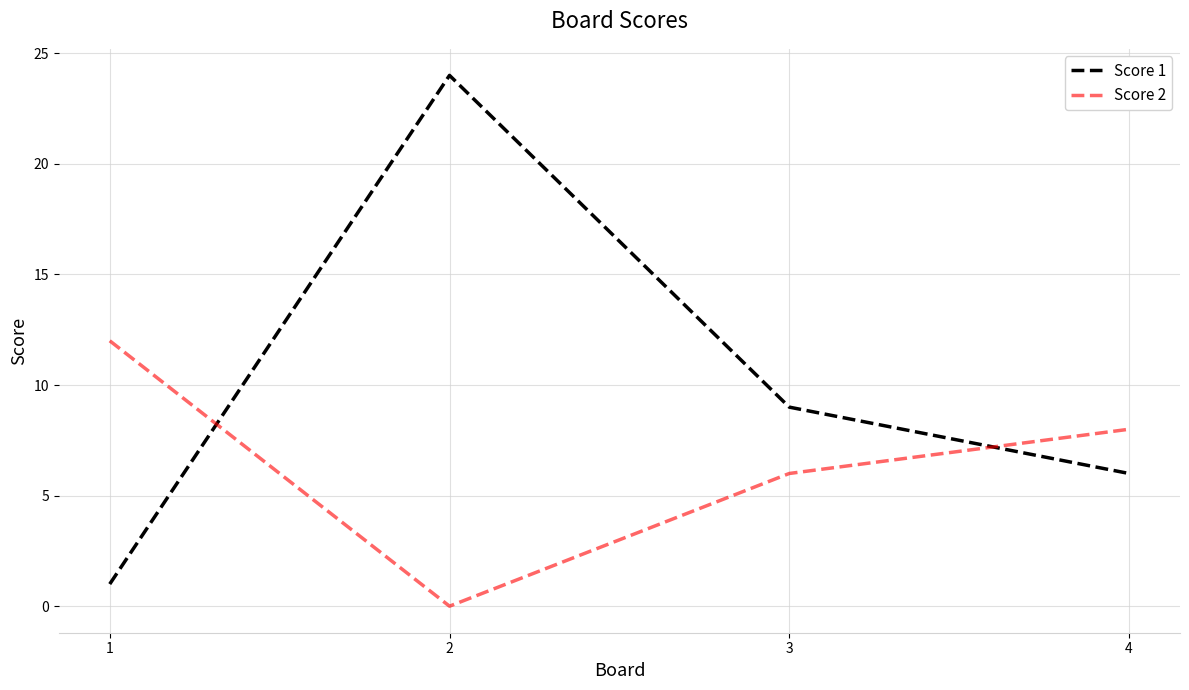

True or false: Score 2 has more than 0 points higher than both neighbors.

False